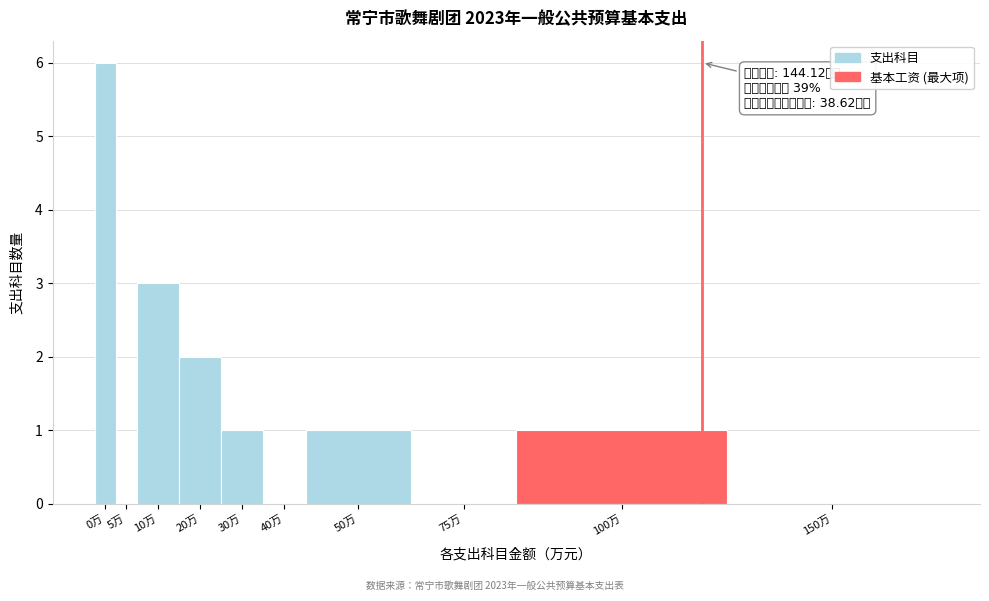

Reading right to left, list all the values displayed in this chart.

150万=0	100万=1	75万=0	50万=1	40万=0	30万=1	20万=2	10万=3	5万=0	0万=6